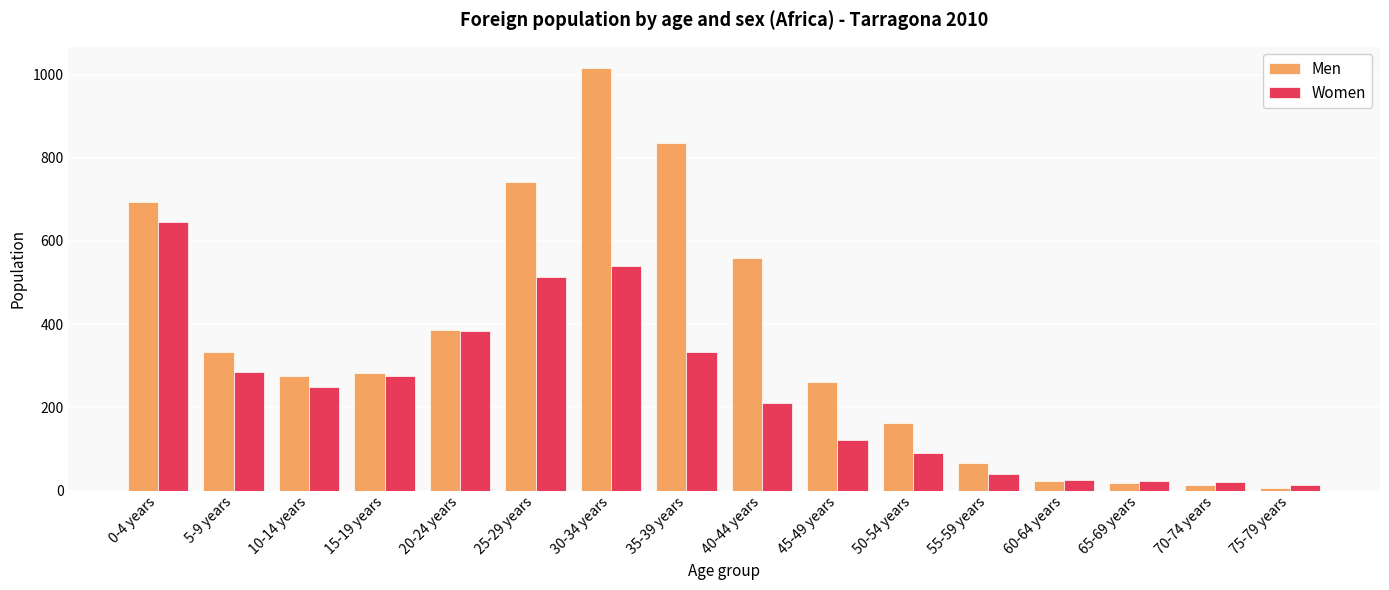

What is the sum of the Women values at 45-49 years and 15-19 years?

397